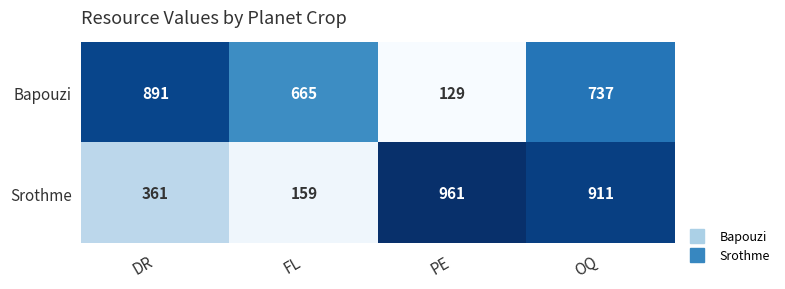

What is the difference between the Bapouzi values at PE and OQ?

608